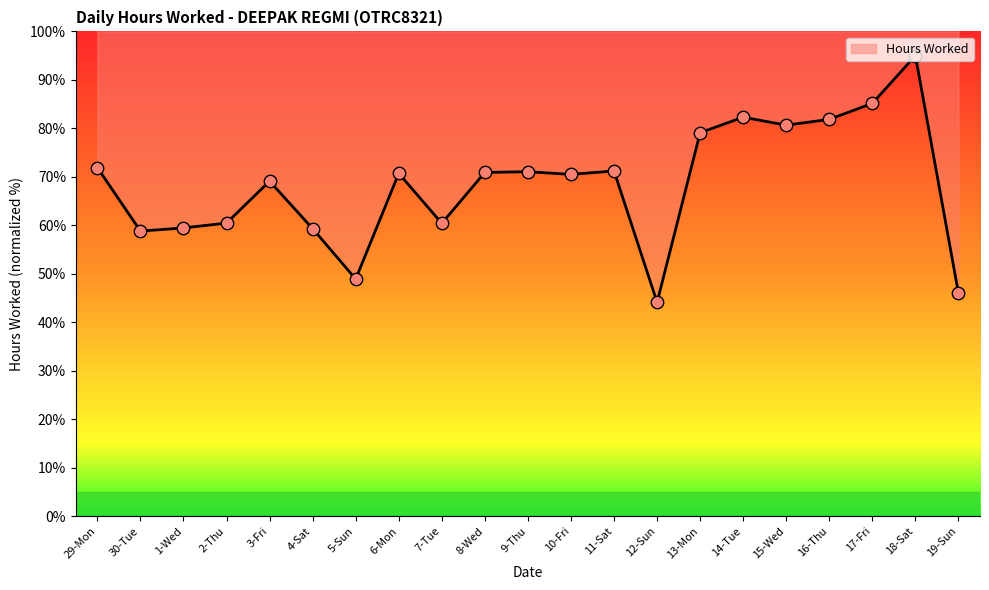

Approximately how many times larger is the value at 17-Fri compared to 13-Mon?

1.1